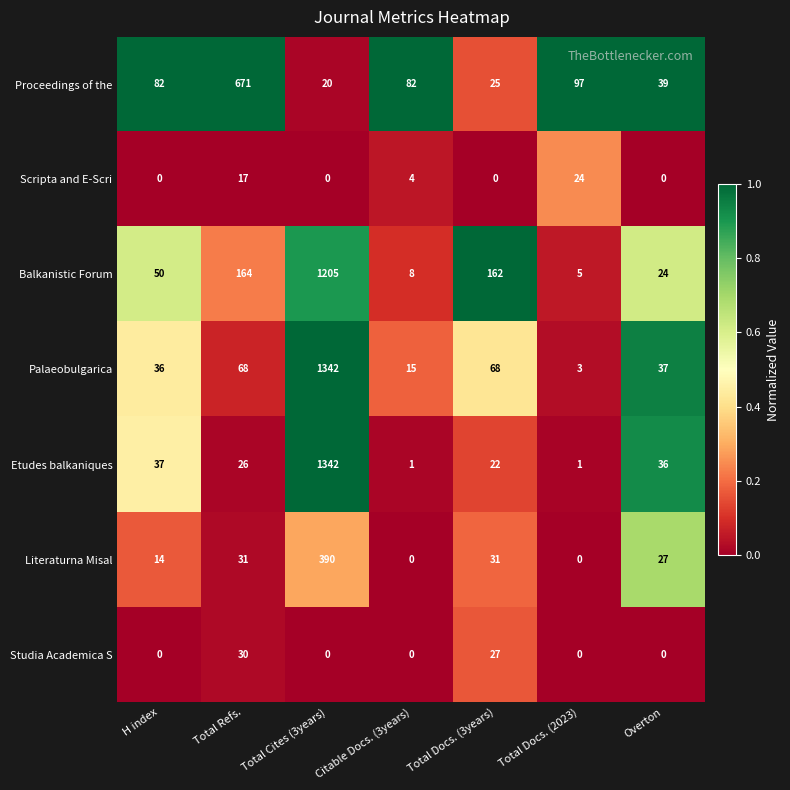

What is the total value across all series at Overton?

4.2